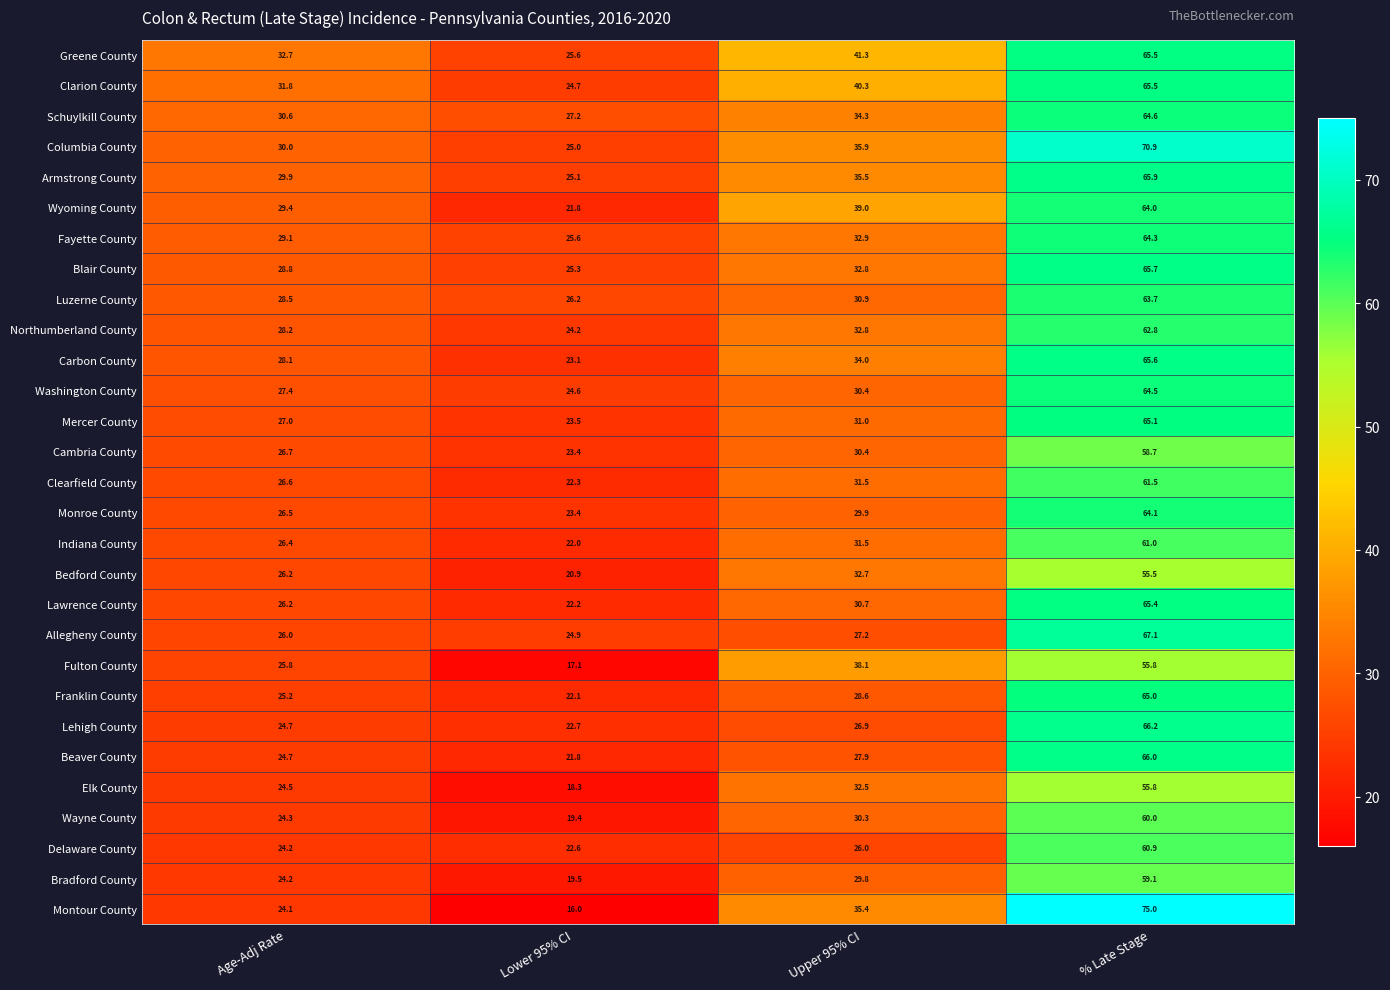

The Montour County series shows 24.1 at Age-Adj Rate. True or false?

True